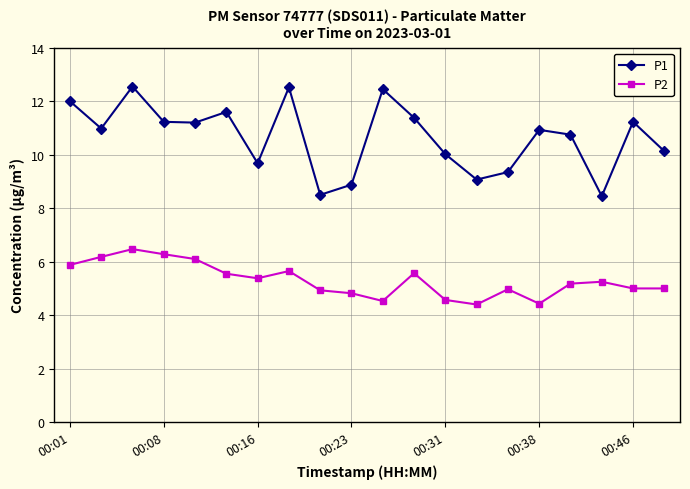

Rank the series by their average value, from highest to lowest.

P1, P2